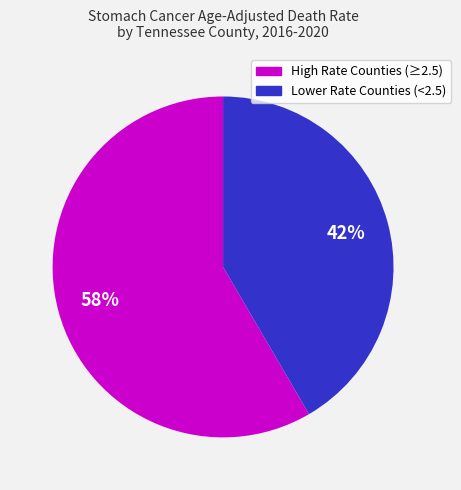

Is there a majority slice in this chart?

Yes